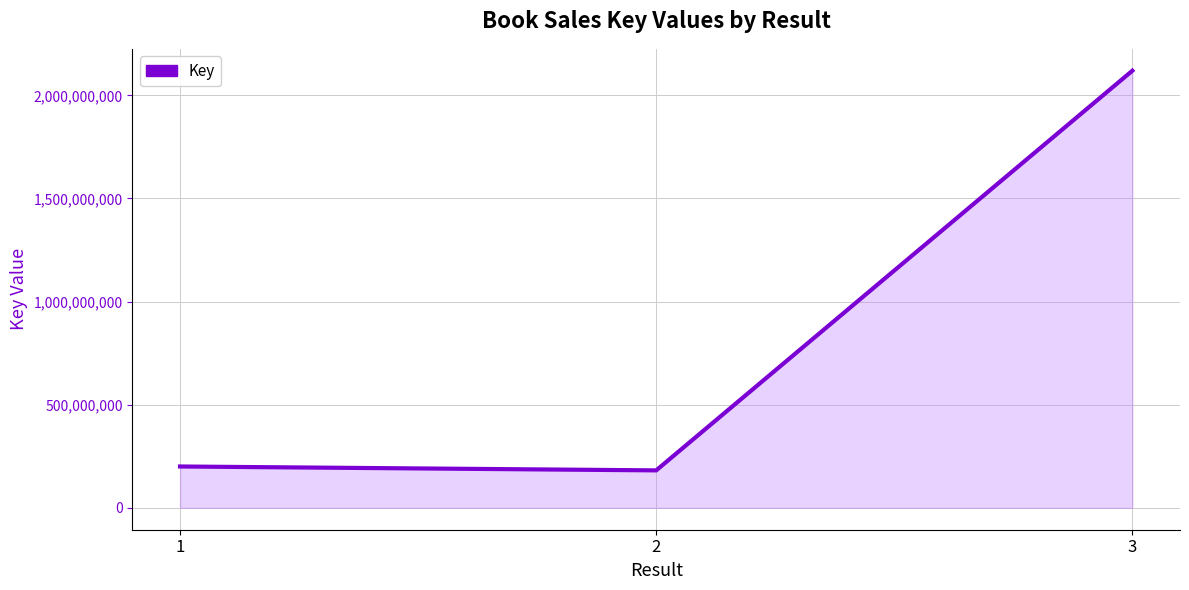

Does the chart display data point markers on the line(s)?

No